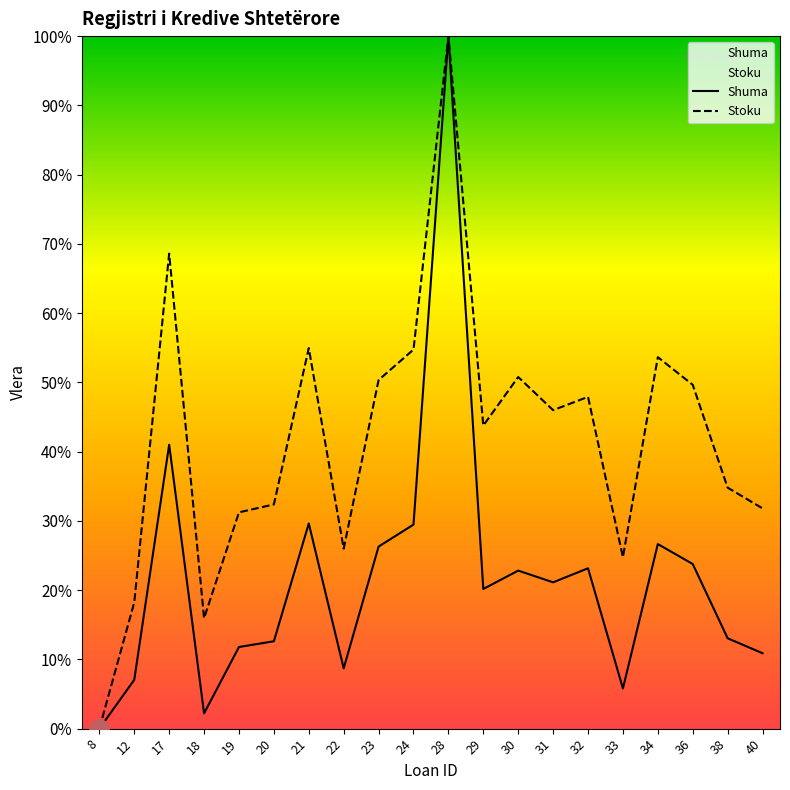

Which series changed the most between 29 and 36?

Stoku